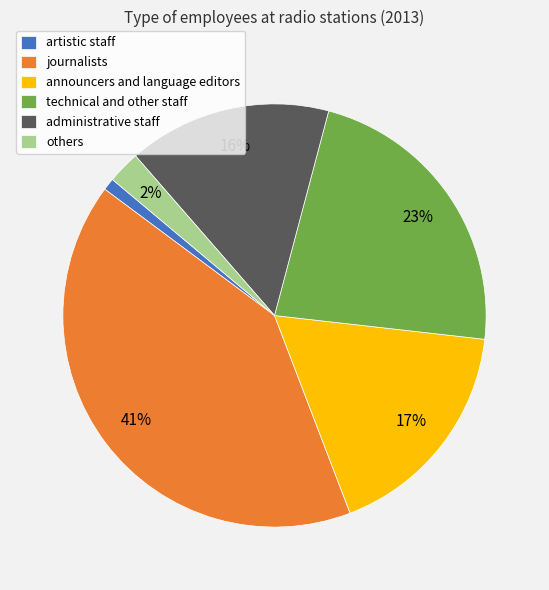

Which has a higher value, others or administrative staff?

administrative staff